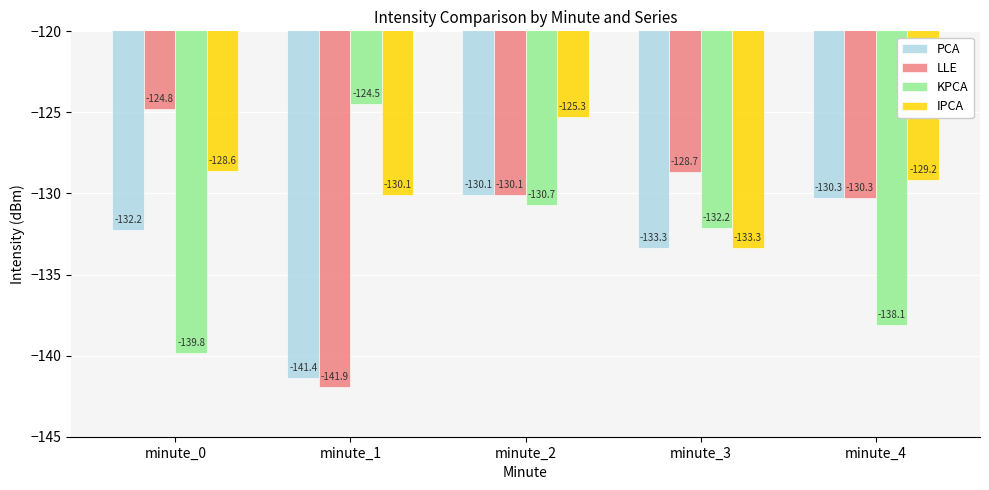

The value of KPCA at minute_1 is -124.5. True or false?

True